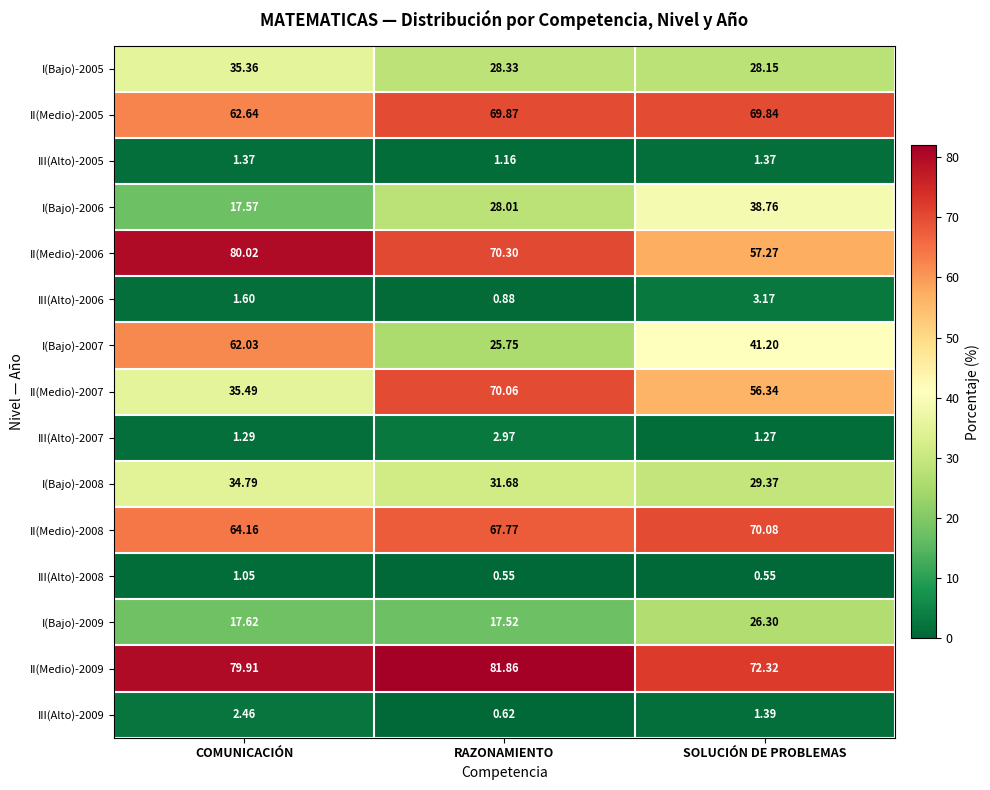

Which category has the lowest value in the I(Bajo)-2006 series?

COMUNICACIÓN